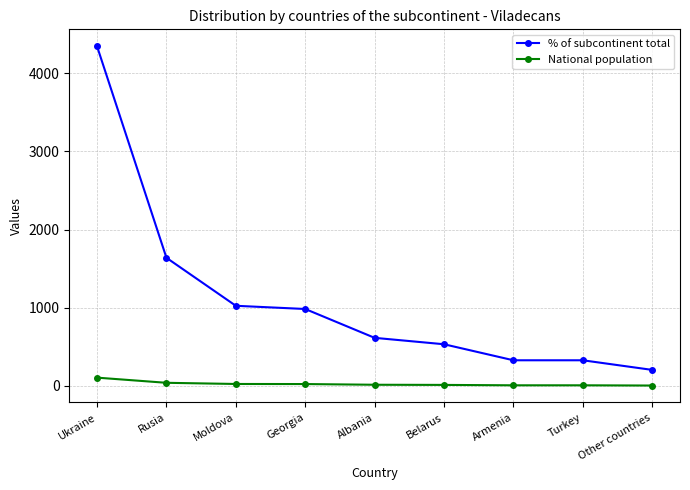

Where does the % of subcontinent total series first go above 615?

Ukraine